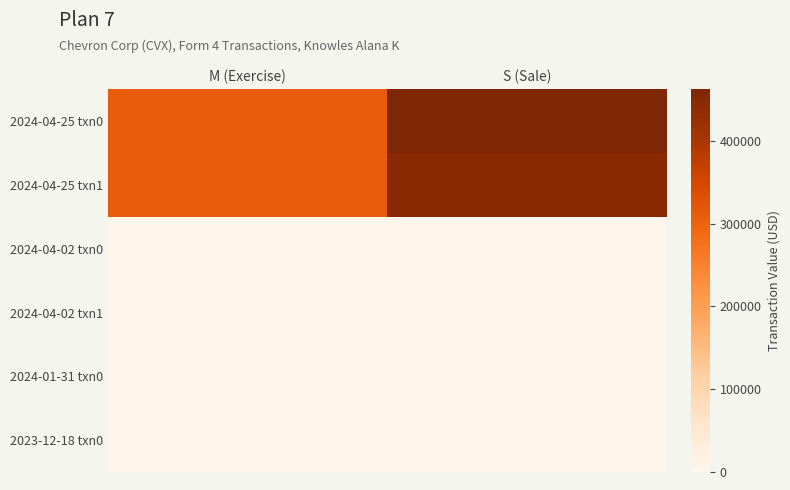

At which category is the sum across all series the highest?

S (Sale)